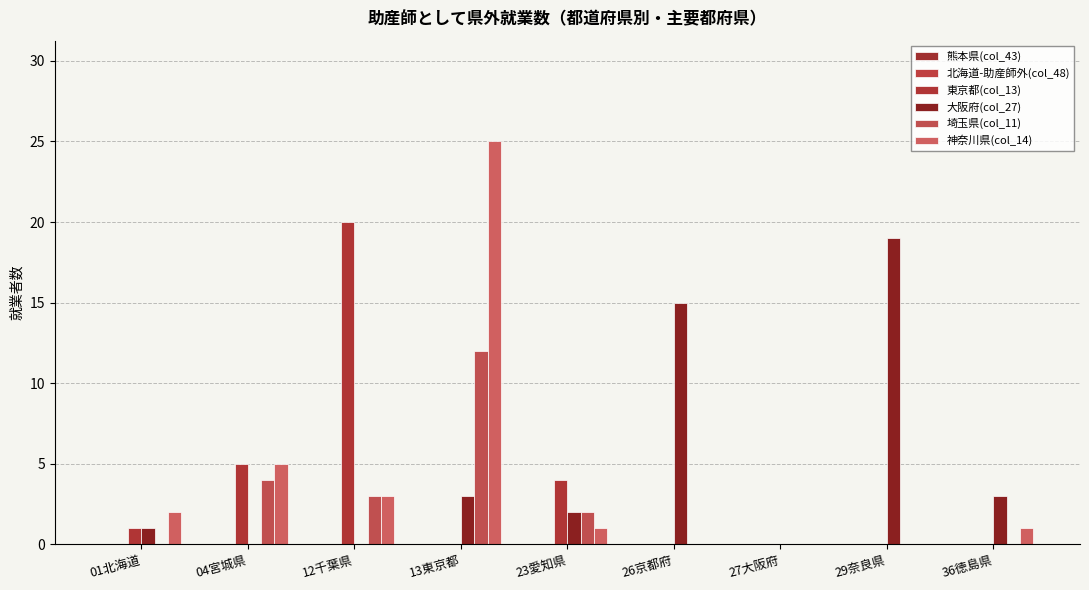

Reading right to left, transcribe all the data shown in this chart.

熊本県(col_43): 36徳島県=0	29奈良県=0	27大阪府=0	26京都府=0	23愛知県=0	13東京都=0	12千葉県=0	04宮城県=0	01北海道=0
北海道-助産師外(col_48): 36徳島県=0	29奈良県=0	27大阪府=0	26京都府=0	23愛知県=0	13東京都=0	12千葉県=0	04宮城県=0	01北海道=0
東京都(col_13): 36徳島県=0	29奈良県=0	27大阪府=0	26京都府=0	23愛知県=4	13東京都=0	12千葉県=20	04宮城県=5	01北海道=1
大阪府(col_27): 36徳島県=3	29奈良県=19	27大阪府=0	26京都府=15	23愛知県=2	13東京都=3	12千葉県=0	04宮城県=0	01北海道=1
埼玉県(col_11): 36徳島県=0	29奈良県=0	27大阪府=0	26京都府=0	23愛知県=2	13東京都=12	12千葉県=3	04宮城県=4	01北海道=0
神奈川県(col_14): 36徳島県=1	29奈良県=0	27大阪府=0	26京都府=0	23愛知県=1	13東京都=25	12千葉県=3	04宮城県=5	01北海道=2